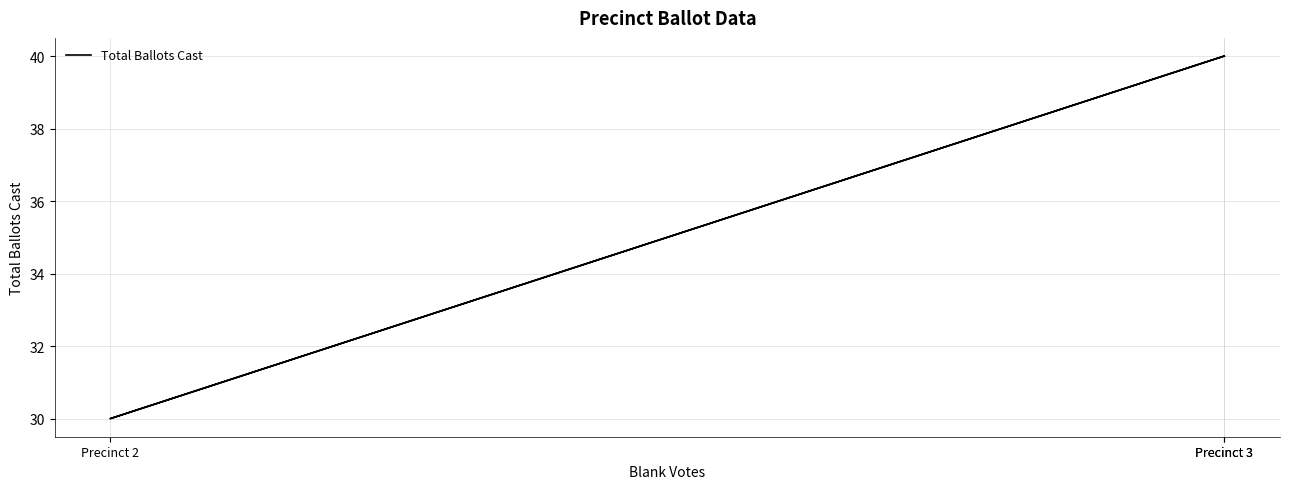

What is the minimum value shown in the chart?

30